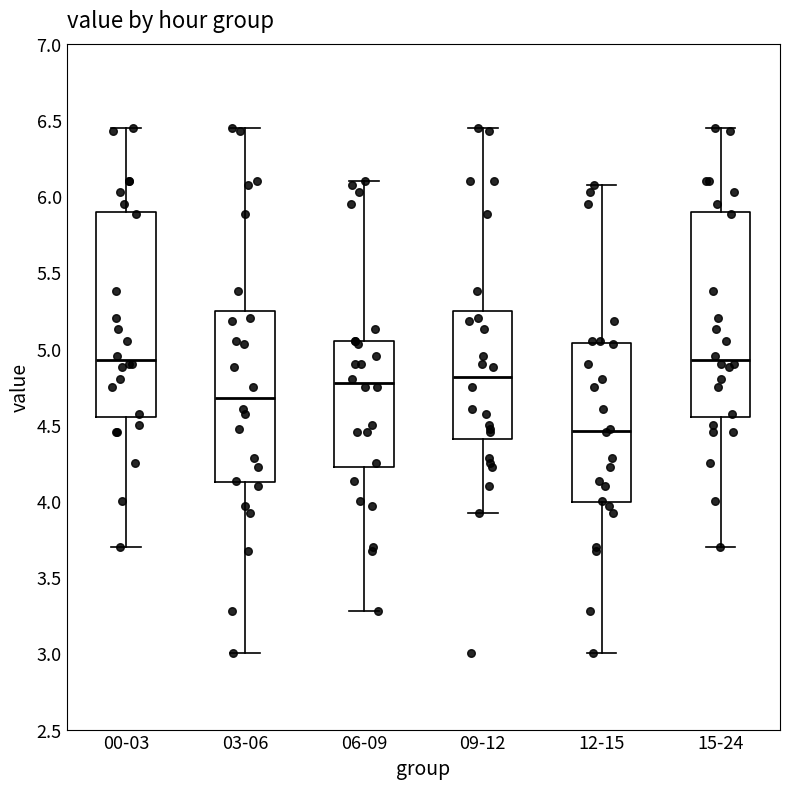

Reading left to right, read every box against the y-axis: the position of its median line, the range the box covers, and the ends of its whiskers. The values are not printed on the chart, so give them approximately, as read against the axis.

00-03: median 4.95, box 4.55 to 5.90, whiskers 3.70 to 6.45
03-06: median 4.70, box 4.10 to 5.25, whiskers 3.00 to 6.45
06-09: median 4.80, box 4.20 to 5.05, whiskers 3.30 to 6.10
09-12: median 4.80, box 4.40 to 5.25, whiskers 3.90 to 6.45
12-15: median 4.45, box 4.00 to 5.05, whiskers 3.00 to 6.05
15-24: median 4.95, box 4.55 to 5.90, whiskers 3.70 to 6.45